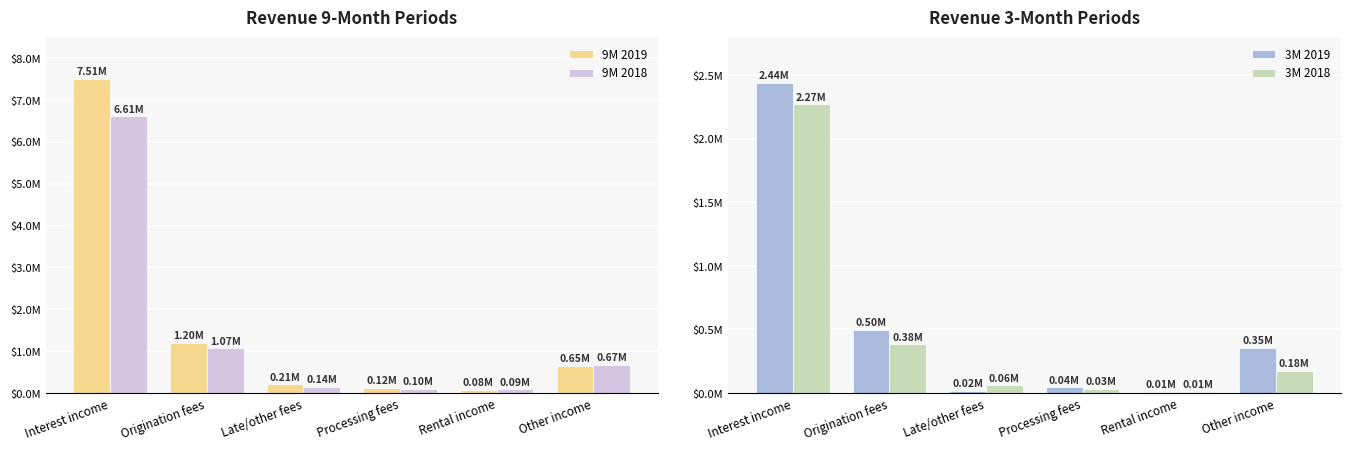

Is it true that 3M 2018 equals 34380 at Late/other fees?

False